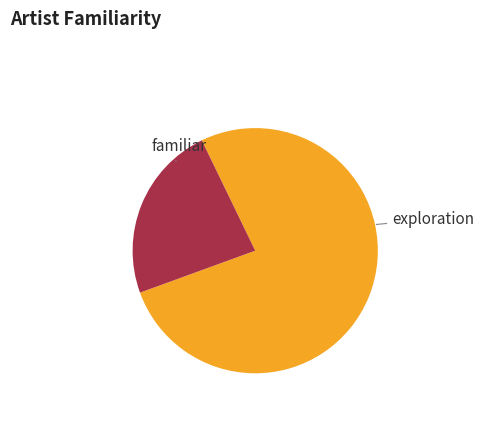

Does any single category account for the majority?

Yes